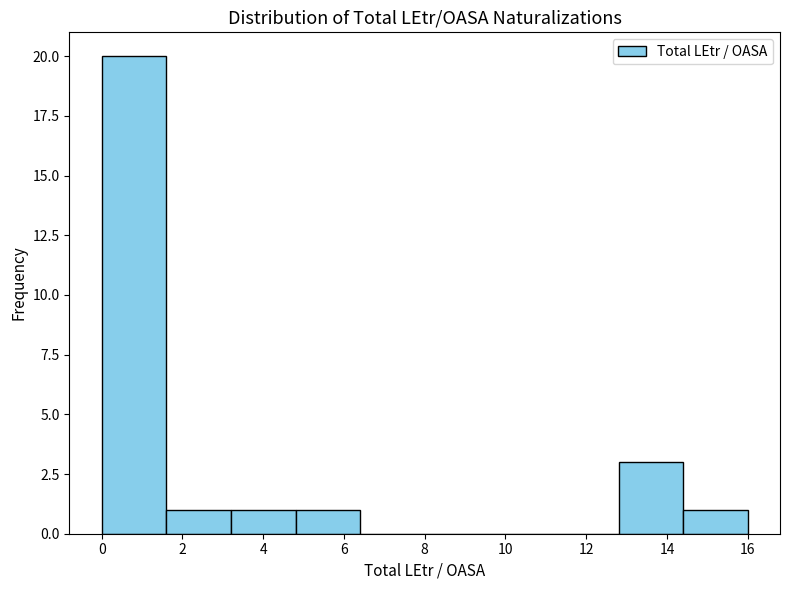

How tall is the bar that spans 1.6 to 3.2 on the x-axis? The values are not printed on the chart, so give them approximately, as read against the axis.

1